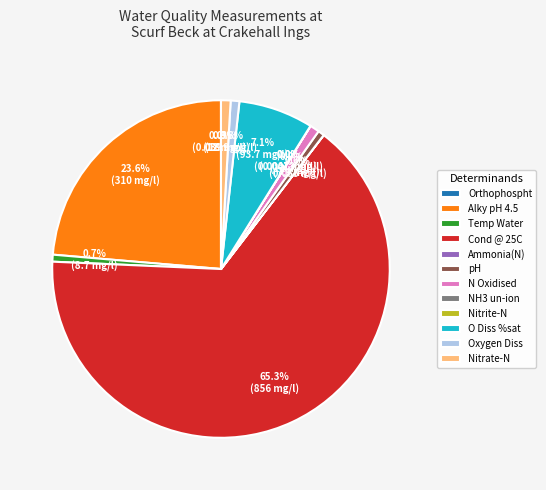

True or false: pH accounts for 15% of the total.

False